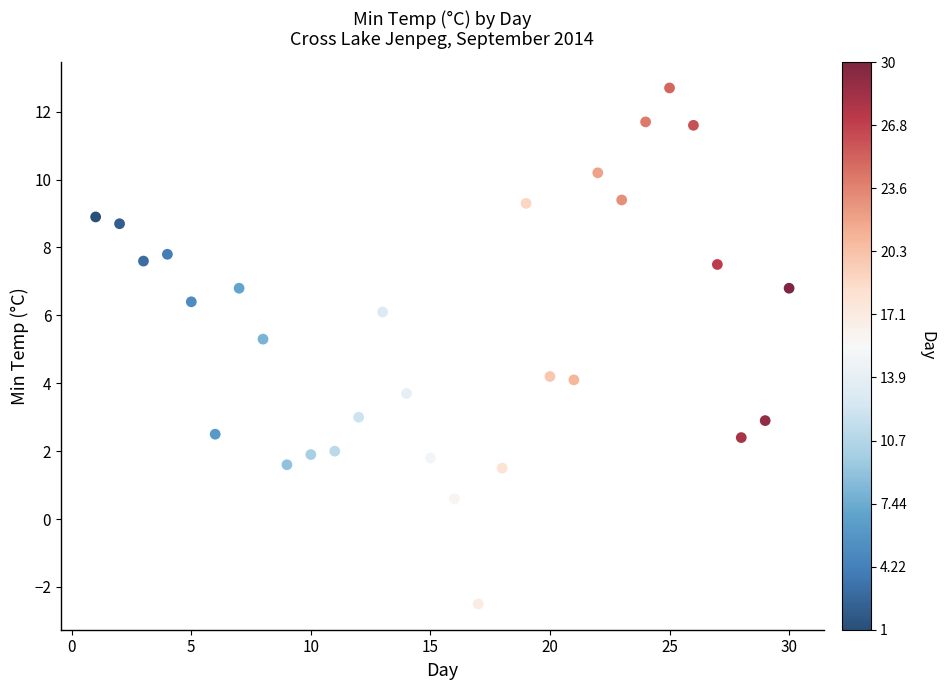

What Y value in the scatter plot is closest to 5?

5.3